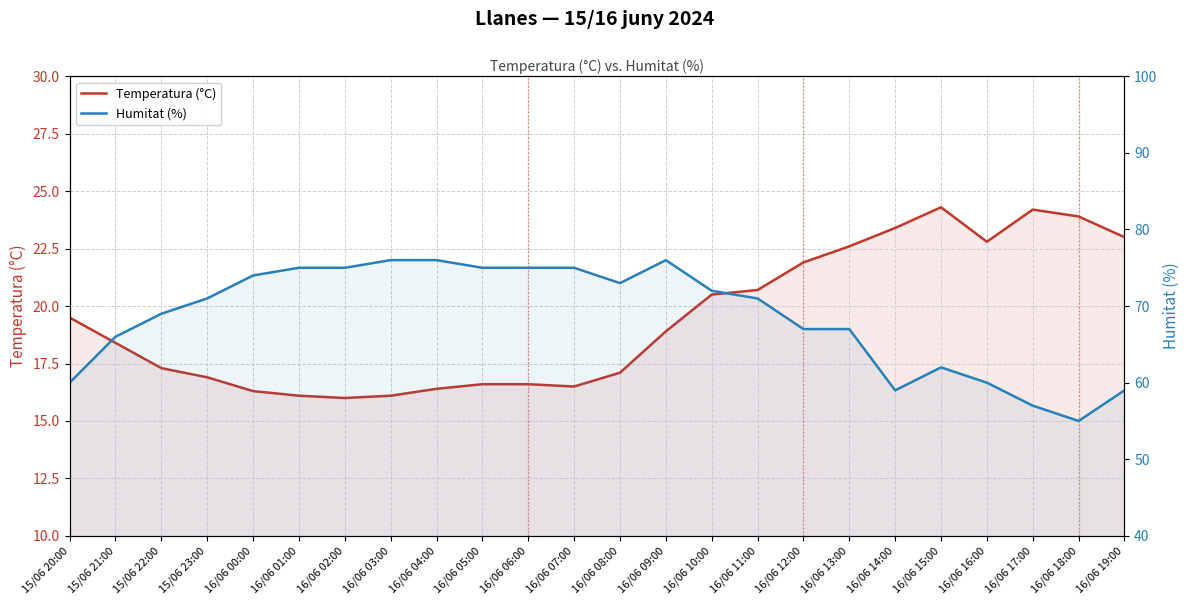

Reading right to left, extract all data points from this chart.

Temperatura (°C): 23.0	23.9	24.2	22.8	24.3	23.4	22.6	21.9	20.7	20.5	18.9	17.1	16.5	16.6	16.6	16.4	16.1	16.0	16.1	16.3	16.9	17.3	18.4	19.5
Humitat (%): 59.0	55.0	57.0	60.0	62.0	59.0	67.0	67.0	71.0	72.0	76.0	73.0	75.0	75.0	75.0	76.0	76.0	75.0	75.0	74.0	71.0	69.0	66.0	60.0